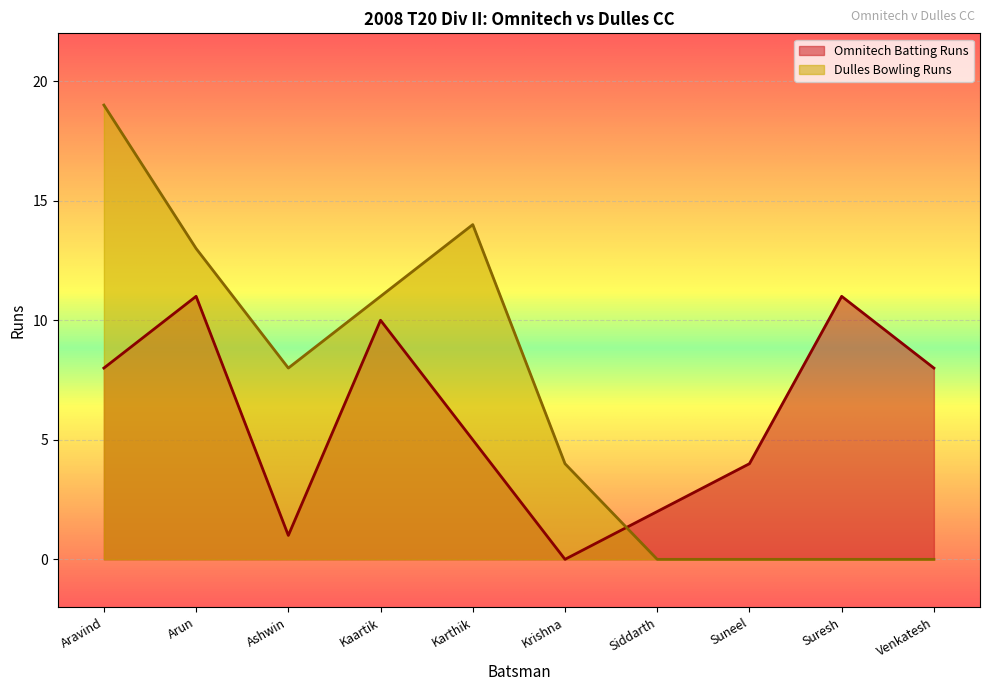

How many interior local valleys does the Omnitech Batting Runs series have?

2